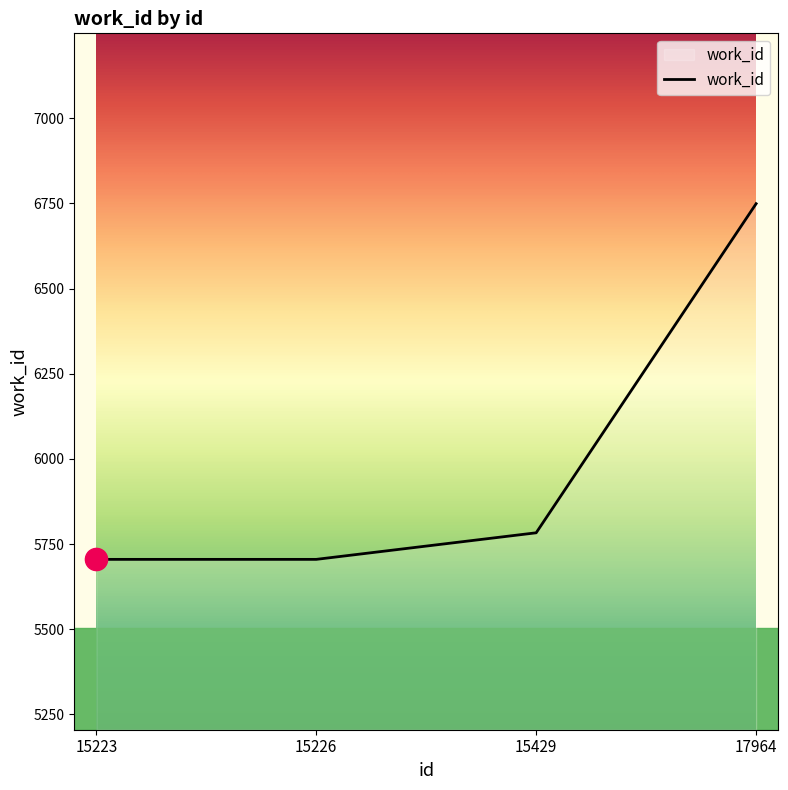

Count the number of categories in the chart.

4